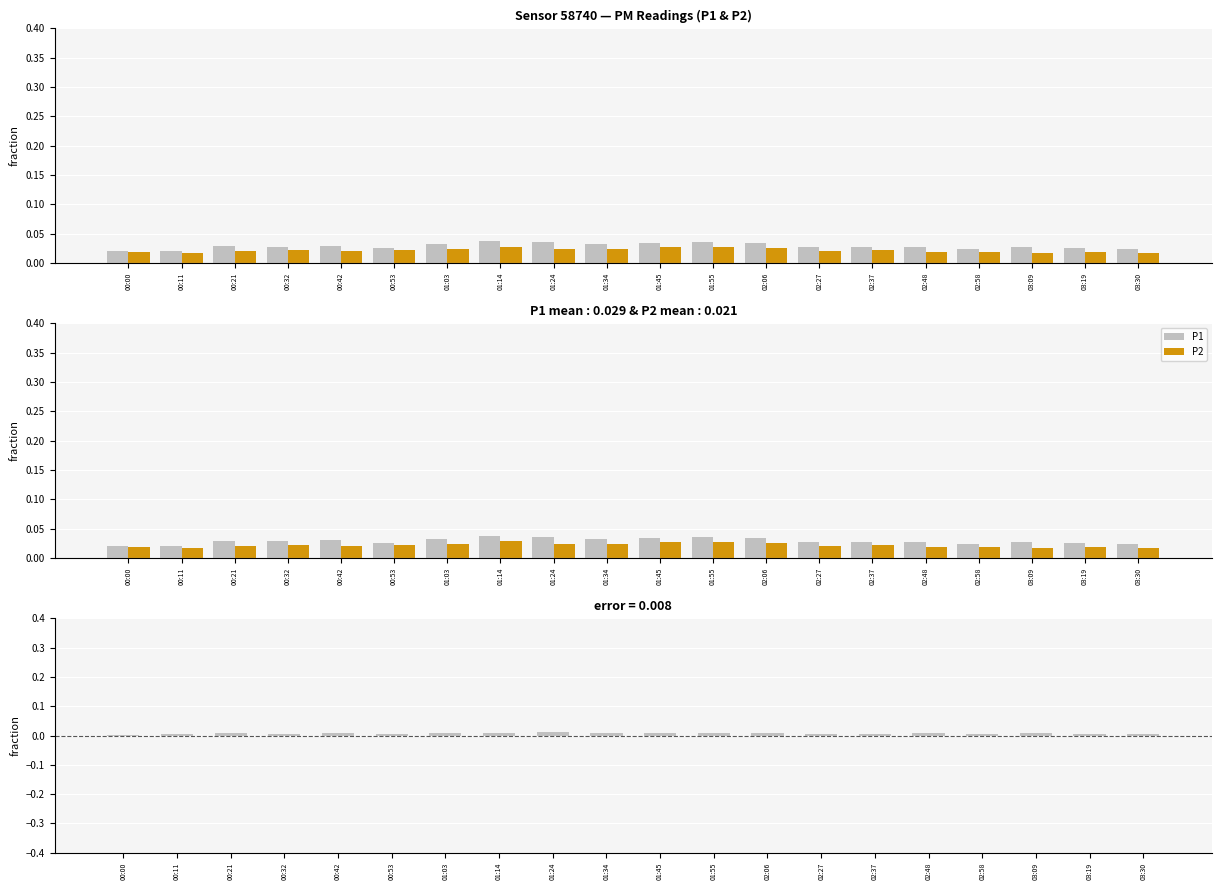

Reading right to left, list all the values displayed in this chart.

P1: 03:30=0.0	03:19=0.0	03:09=0.0	02:58=0.0	02:48=0.0	02:37=0.0	02:27=0.0	02:06=0.0	01:55=0.0	01:45=0.0	01:34=0.0	01:24=0.0	01:14=0.0	01:03=0.0	00:53=0.0	00:42=0.0	00:32=0.0	00:21=0.0	00:11=0.0	00:00=0.0
P2: 03:30=0.0	03:19=0.0	03:09=0.0	02:58=0.0	02:48=0.0	02:37=0.0	02:27=0.0	02:06=0.0	01:55=0.0	01:45=0.0	01:34=0.0	01:24=0.0	01:14=0.0	01:03=0.0	00:53=0.0	00:42=0.0	00:32=0.0	00:21=0.0	00:11=0.0	00:00=0.0
P1 - P2: 03:30=0.0	03:19=0.0	03:09=0.0	02:58=0.0	02:48=0.0	02:37=0.0	02:27=0.0	02:06=0.0	01:55=0.0	01:45=0.0	01:34=0.0	01:24=0.0	01:14=0.0	01:03=0.0	00:53=0.0	00:42=0.0	00:32=0.0	00:21=0.0	00:11=0.0	00:00=0.0